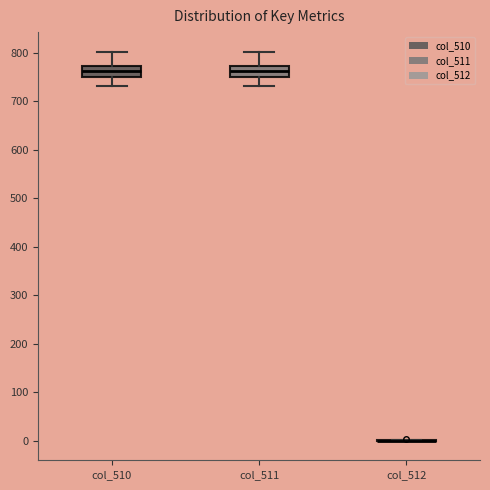

Where is the lower edge of the box for col_511 on the y-axis? The values are not printed on the chart, so give them approximately, as read against the axis.

750